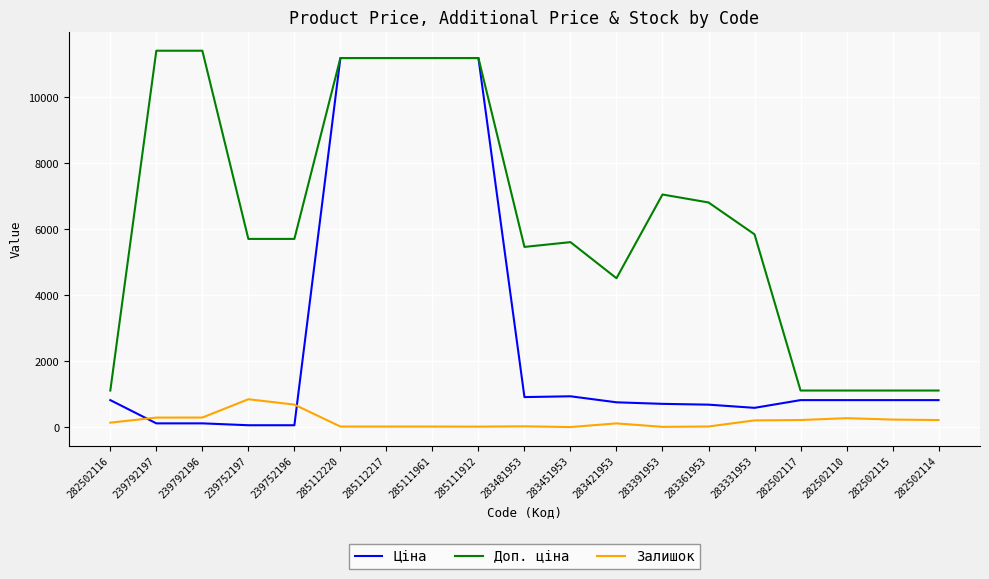

What is the difference between the highest and lowest values at 285112217?

11171.2